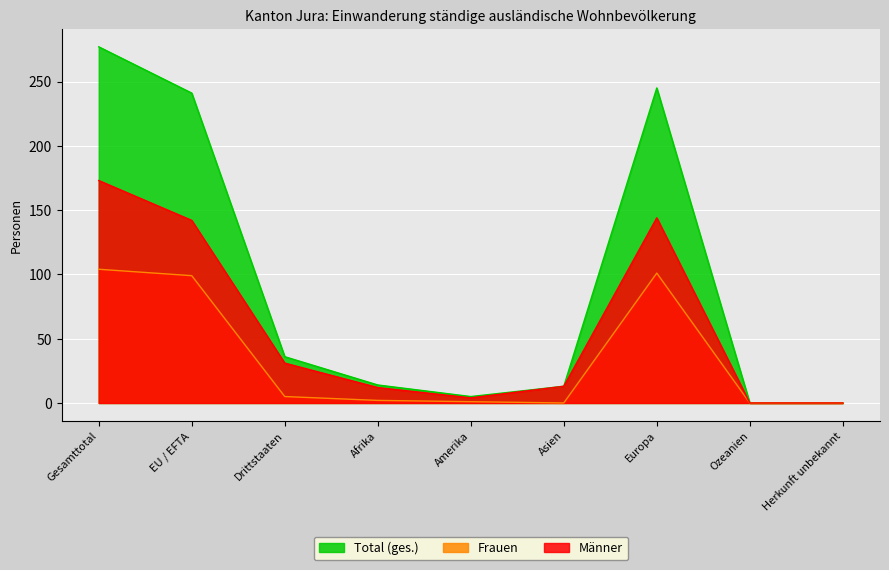

What is the difference between the maximum and second lowest values in the Männer series?

173